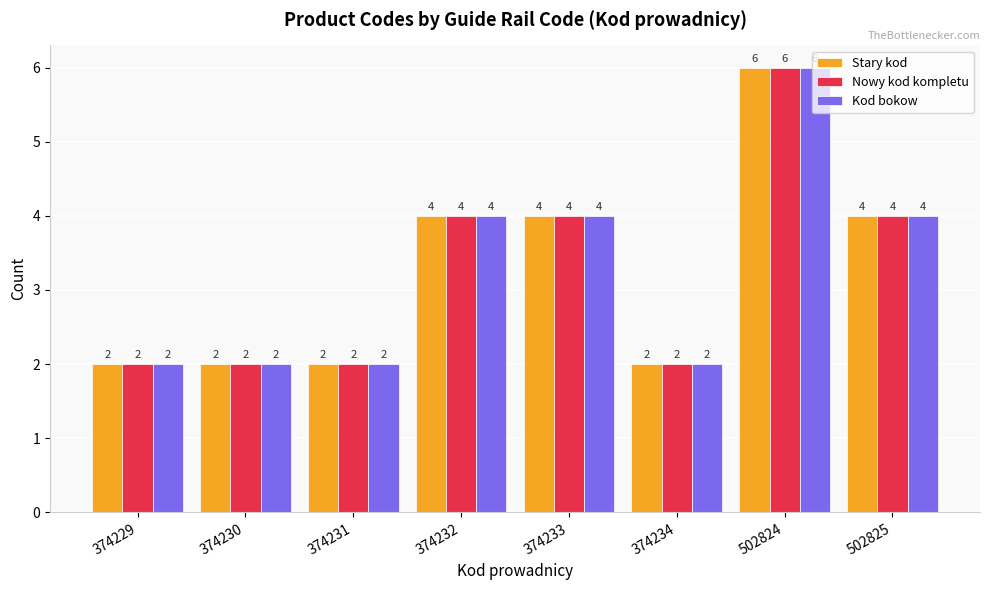

Reading left to right, what are all the values shown in this chart?

Stary kod: 374229=2	374230=2	374231=2	374232=4	374233=4	374234=2	502824=6	502825=4
Nowy kod kompletu: 374229=2	374230=2	374231=2	374232=4	374233=4	374234=2	502824=6	502825=4
Kod bokow: 374229=2	374230=2	374231=2	374232=4	374233=4	374234=2	502824=6	502825=4